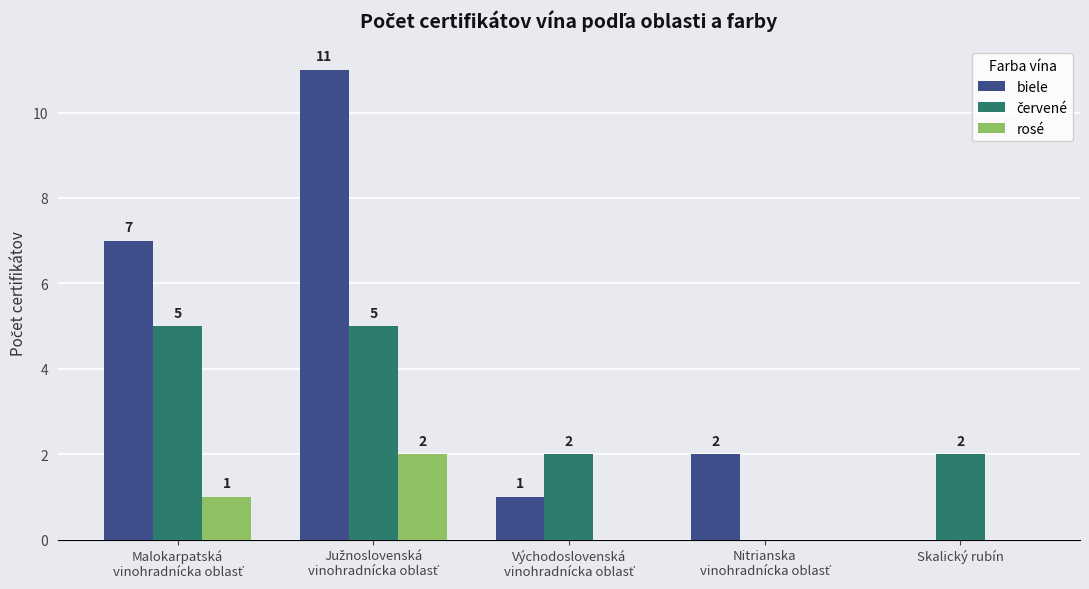

The biele series shows -4 at Skalický rubín. True or false?

False